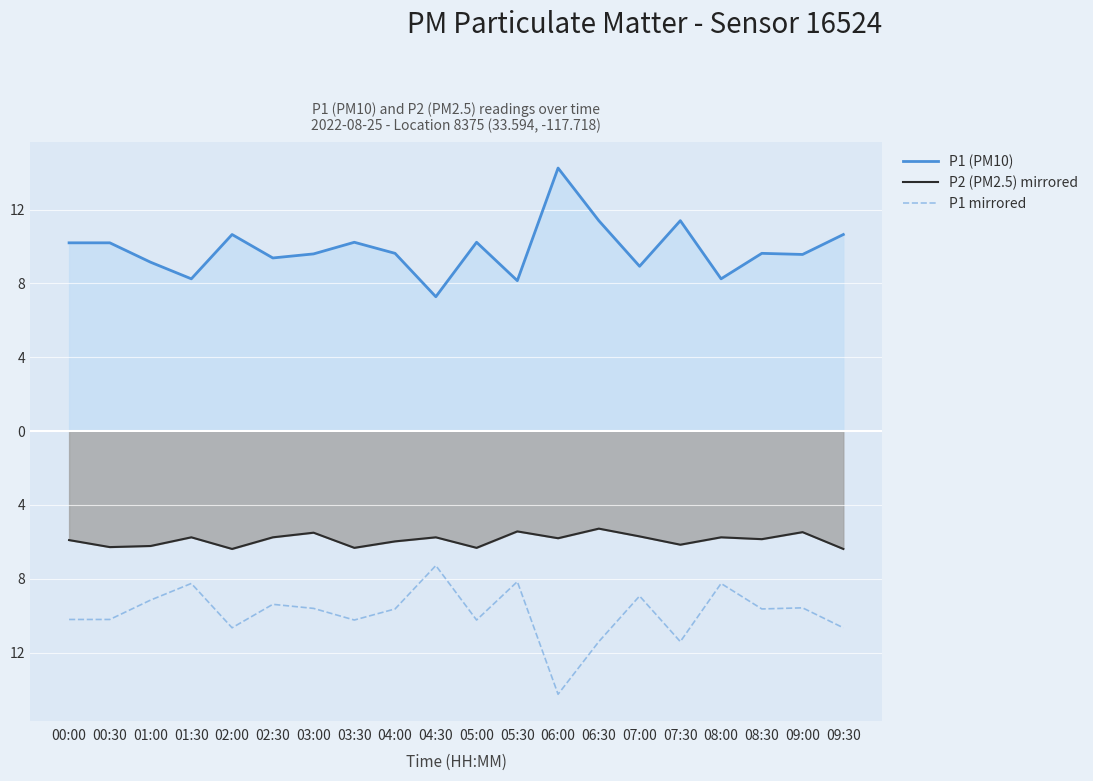

Is the value of P2 (PM2.5) mirrored at 09:00 greater than the value of P1 mirrored at 08:30?

Yes